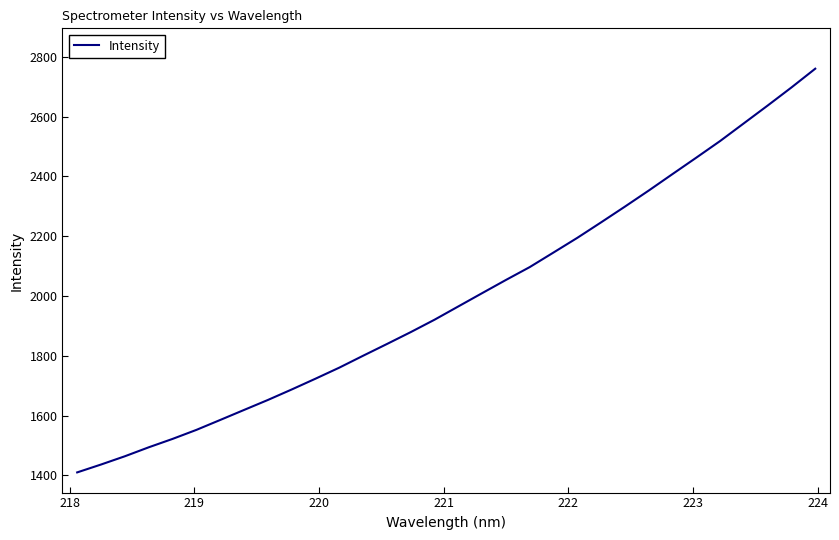

What is the minimum value shown in the chart?

1409.9